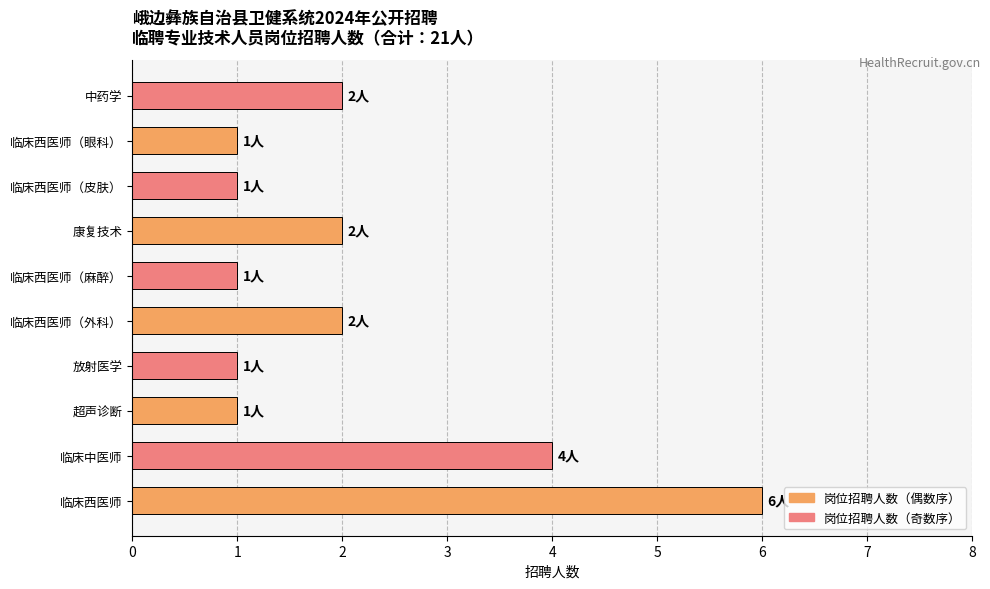

Approximately how many times larger is the value at 临床西医师（眼科） compared to 超声诊断?

1.0